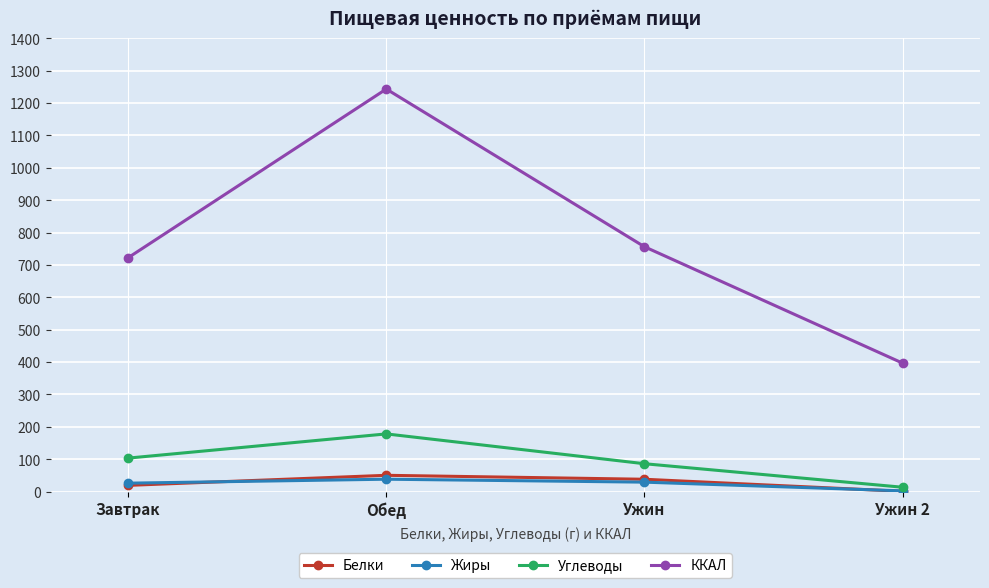

What is the difference between the maximum and second lowest values in the ККАЛ series?

520.9